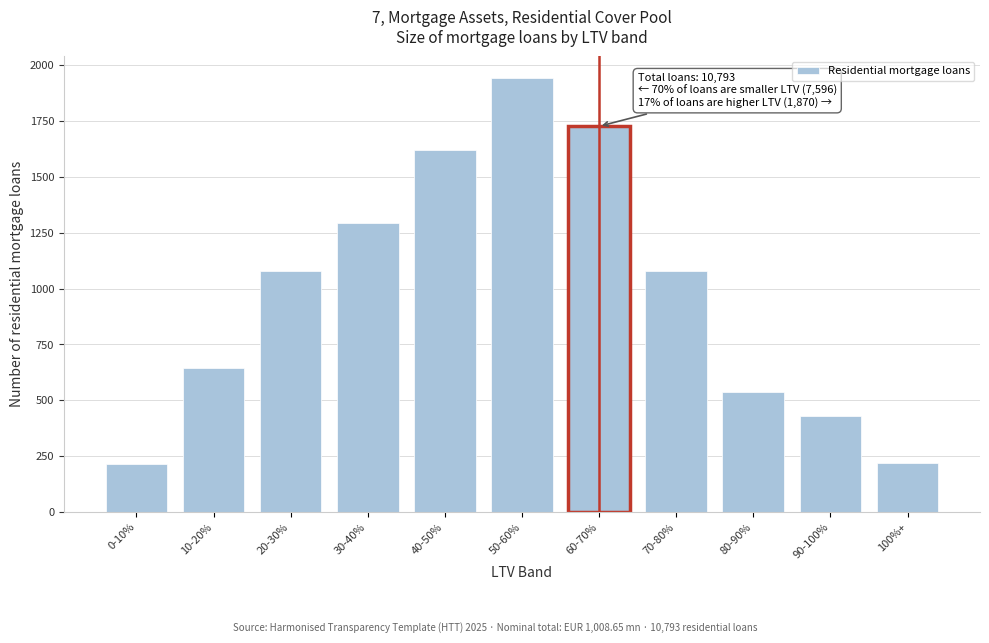

What is the label of the 8th bar from the right?

30-40%